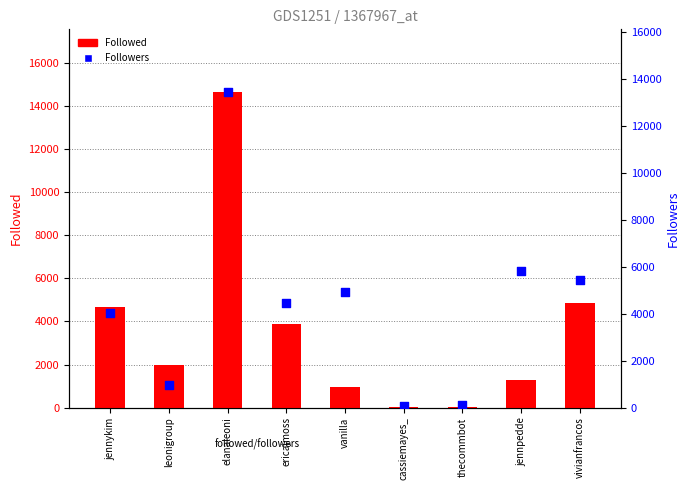

What is the total value across all series at jennpedde?

7113